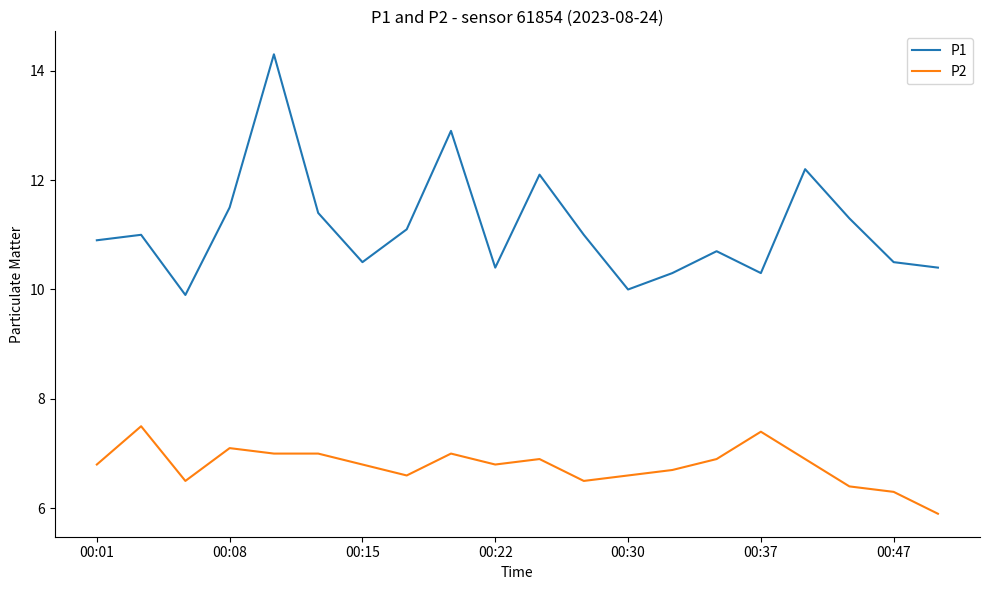

Rank the series by their maximum value, from highest to lowest.

P1, P2